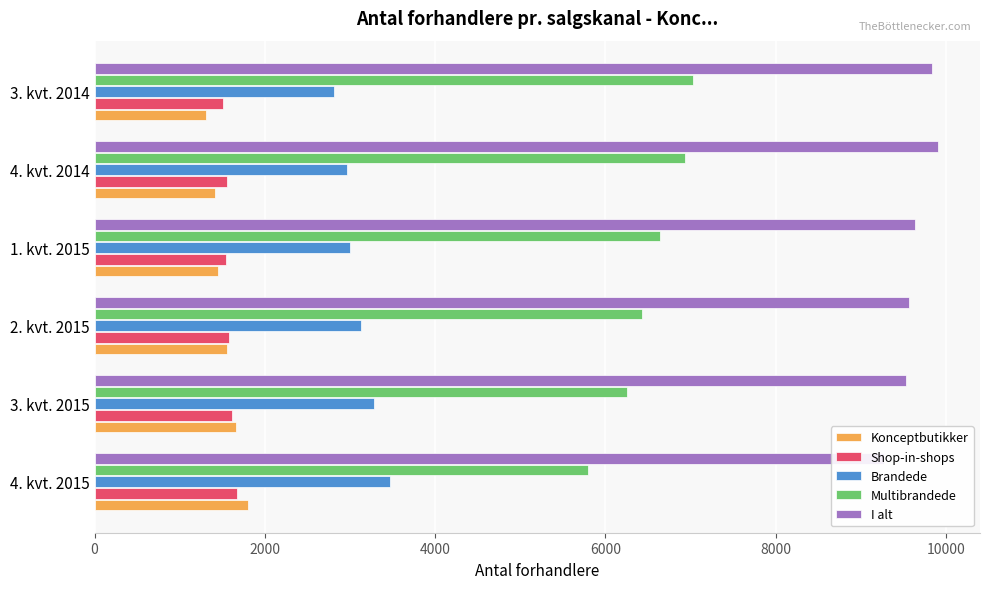

What is the value of the Shop-in-shops bar at the 1st from the left?

1674